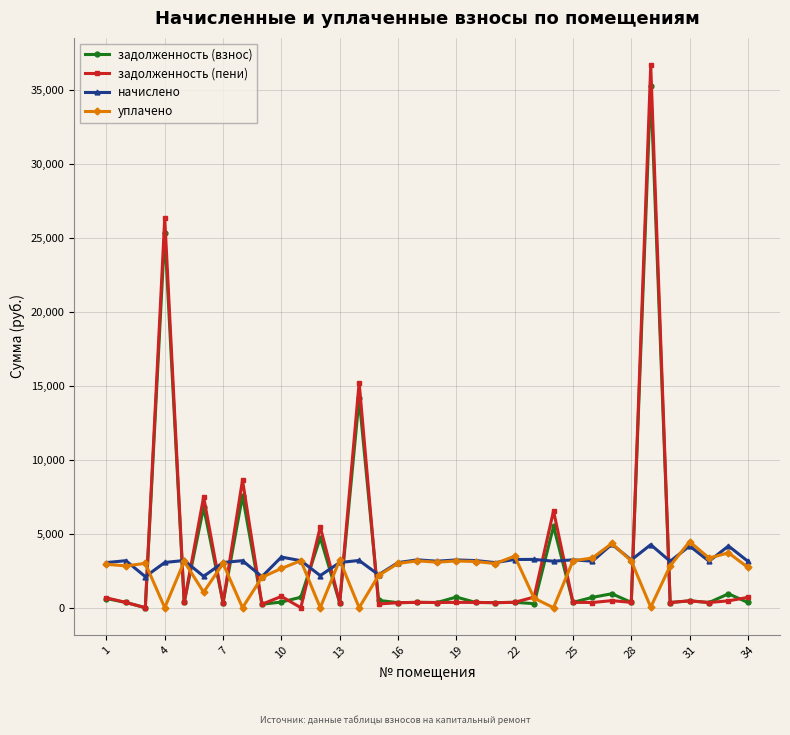

Which series ends up on top after the final intersection of начислено and задолженность (взнос)?

начислено